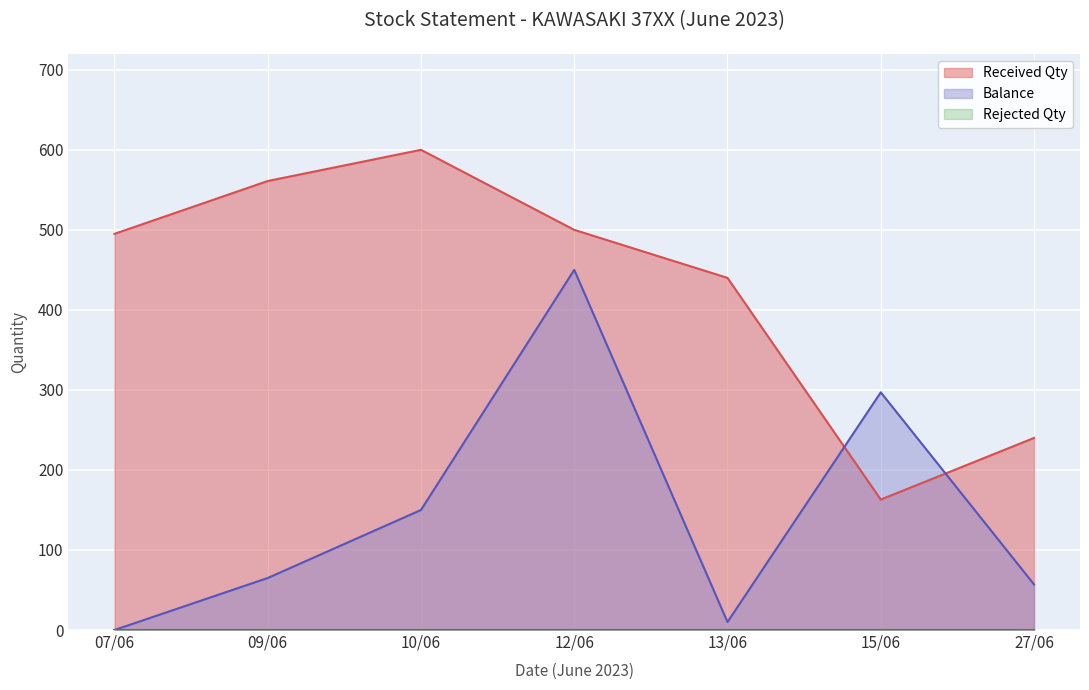

True or false: Received Qty has a value of 440 at 13/06.

True